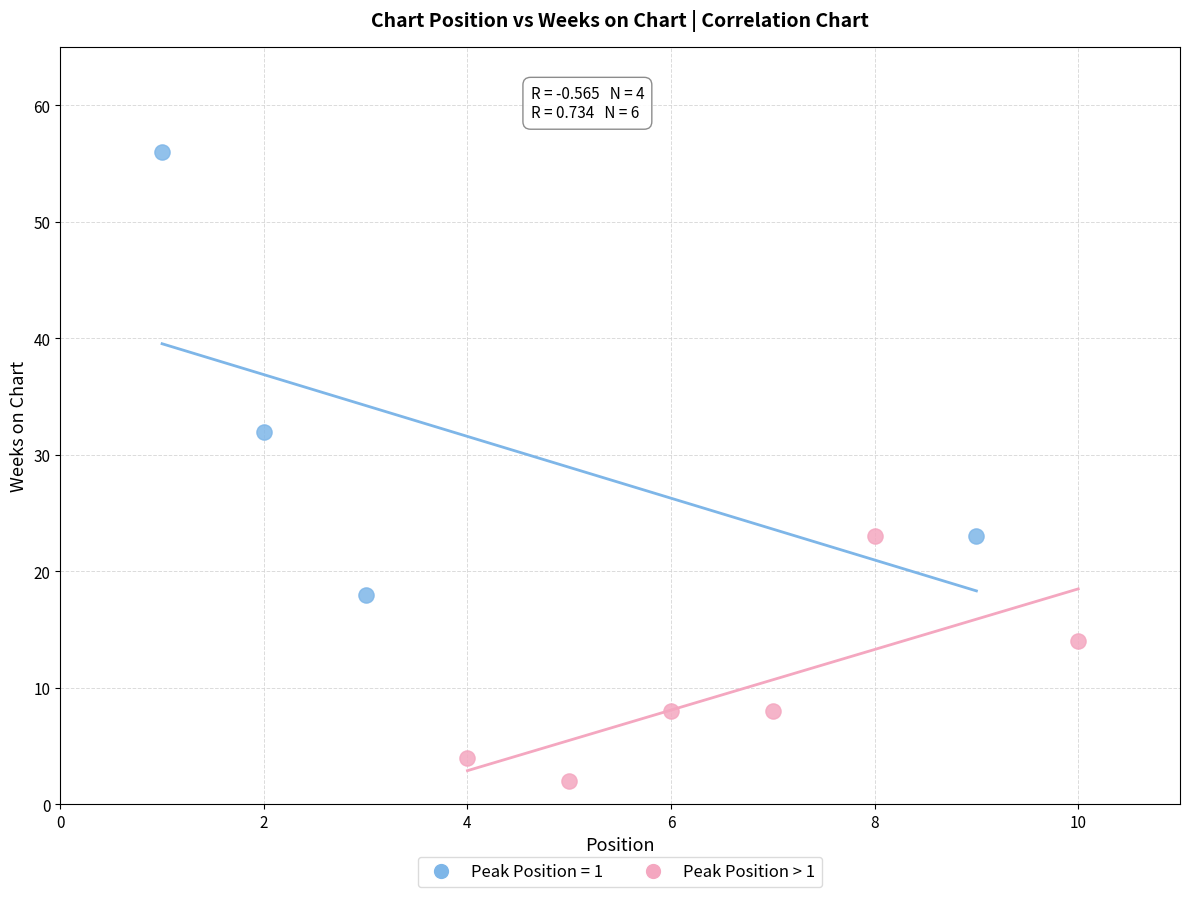

Which series contains the highest Y value?

Peak Position = 1